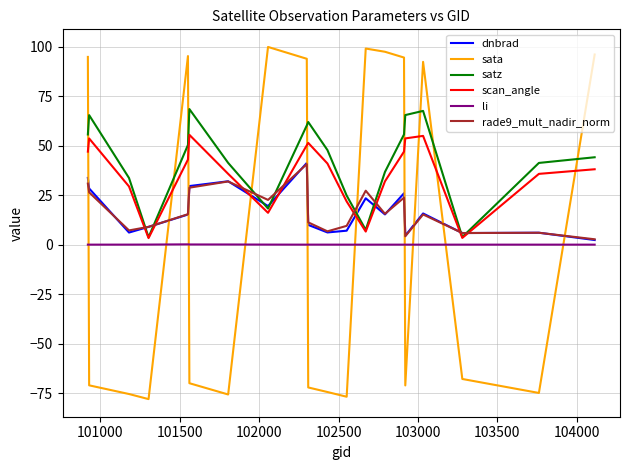

After their last crossing, which series has the higher values: sata or dnbrad?

sata